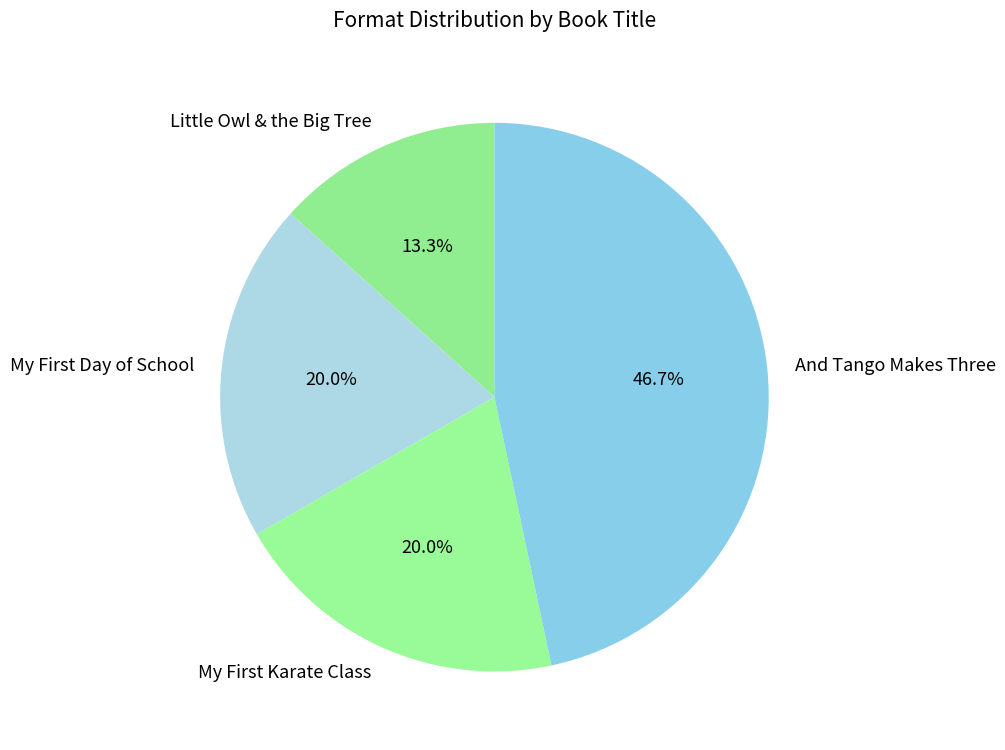

Which slice is the smallest?

Little Owl & the Big Tree